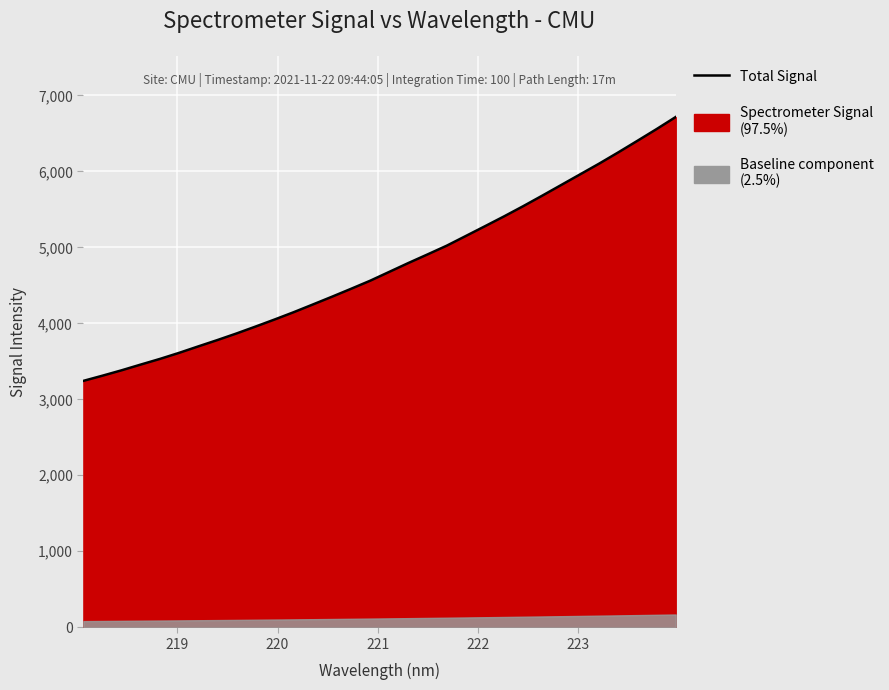

True or false: the data has more than 0 interior local peaks.

False